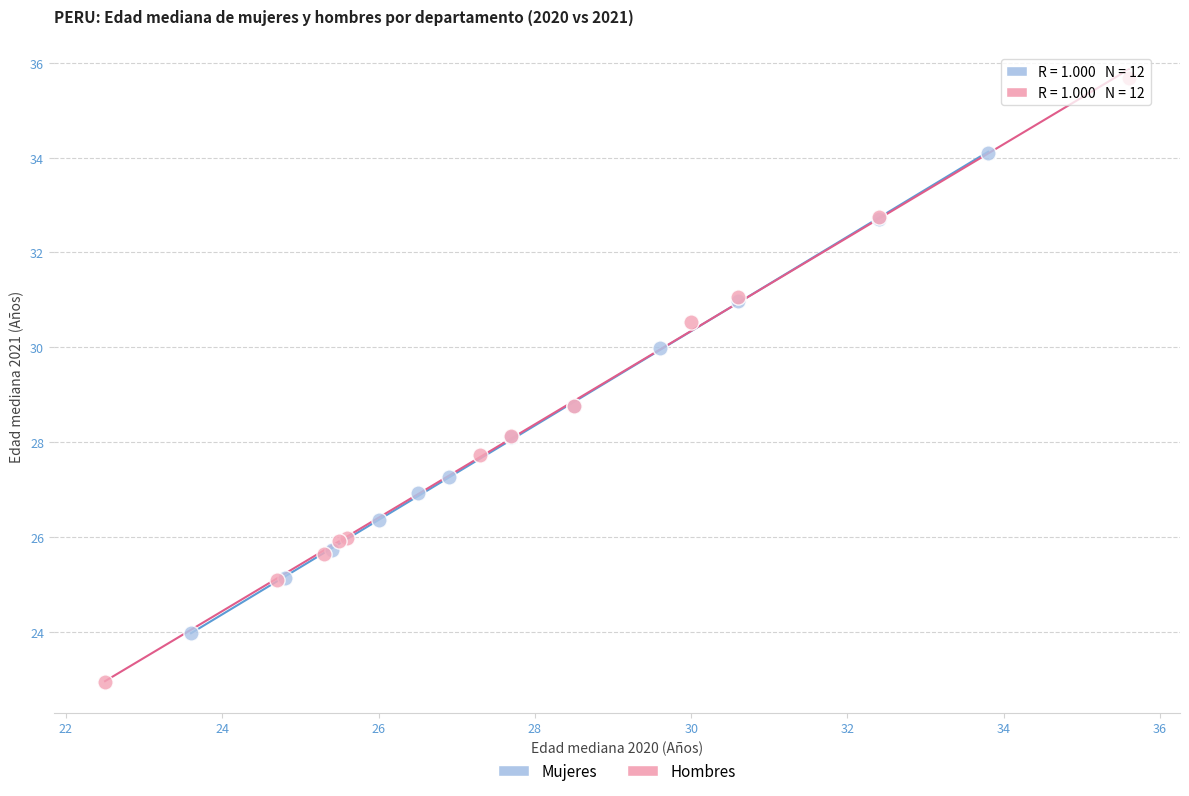

Which series reaches the minimum Y coordinate?

Hombres